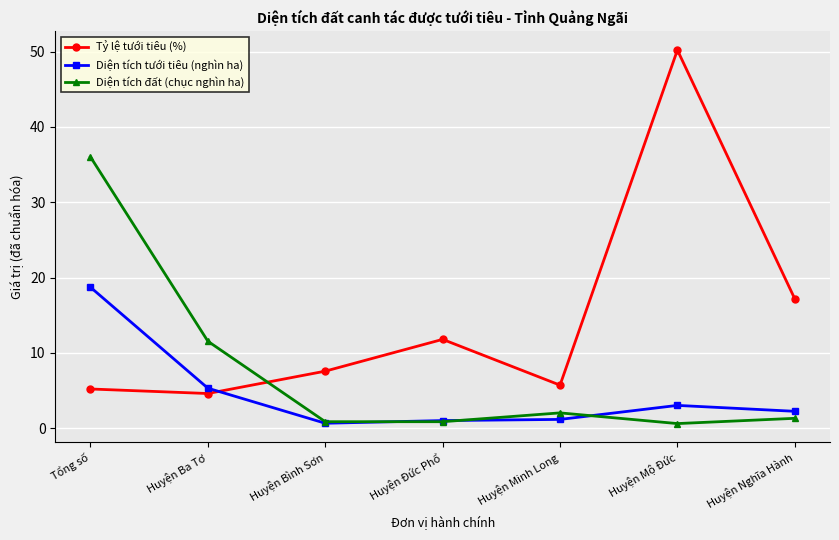

What is the total value across all series at Huyện Bình Sơn?

9.1